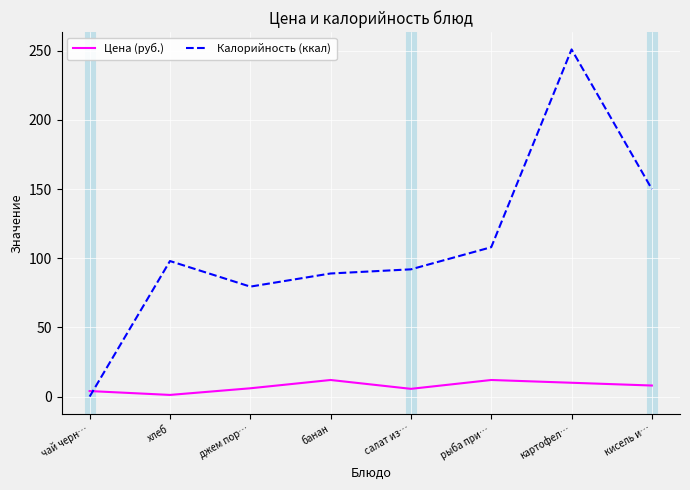

What is the spread (max minus min) of values at чай черн…?

4.0